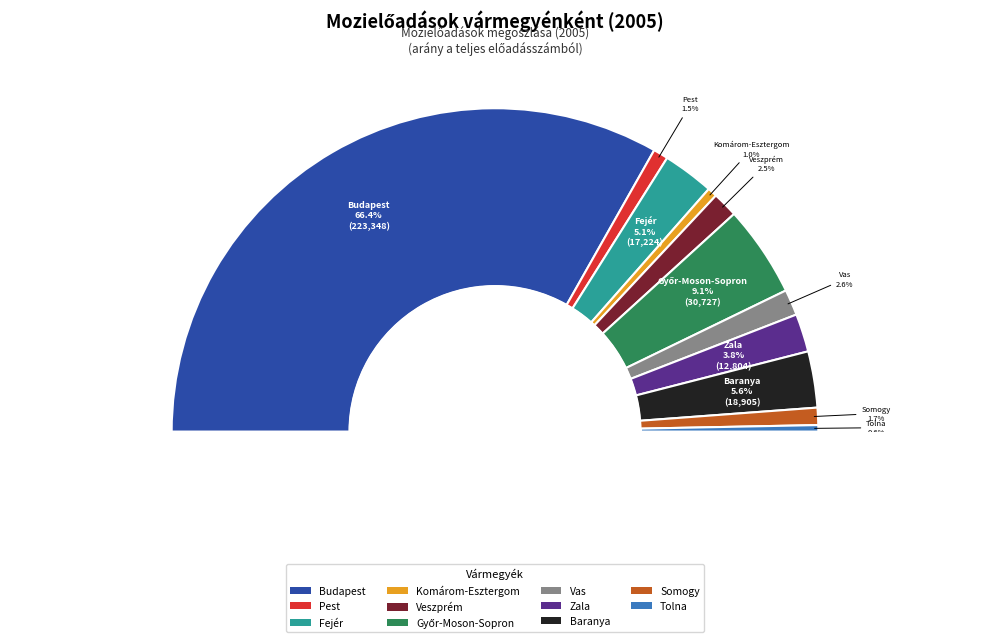

What is the largest slice in the pie chart?

Budapest